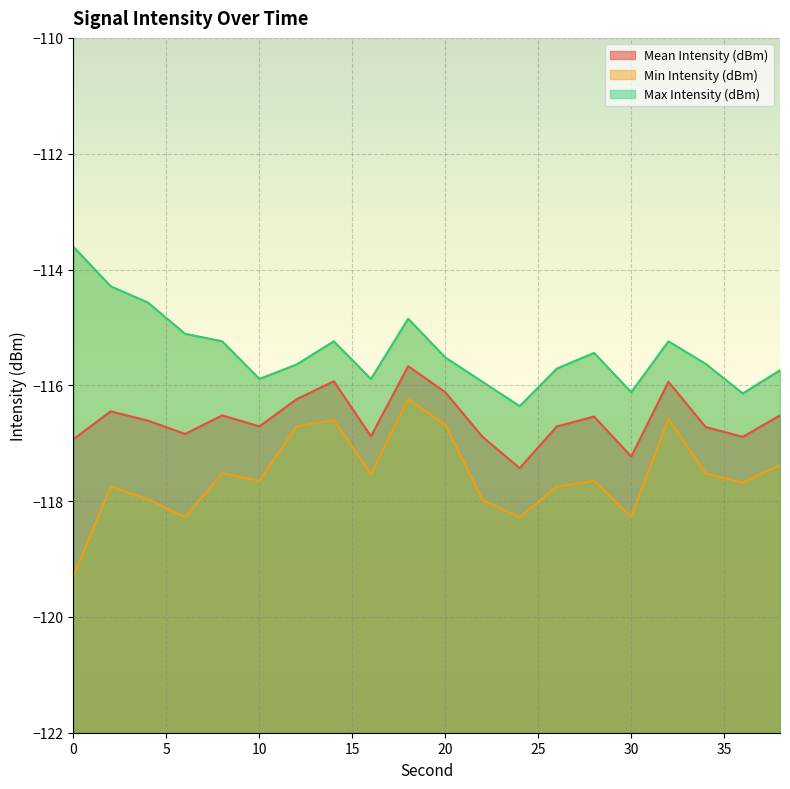

At which label does Min Intensity (dBm) first exceed -117?

12